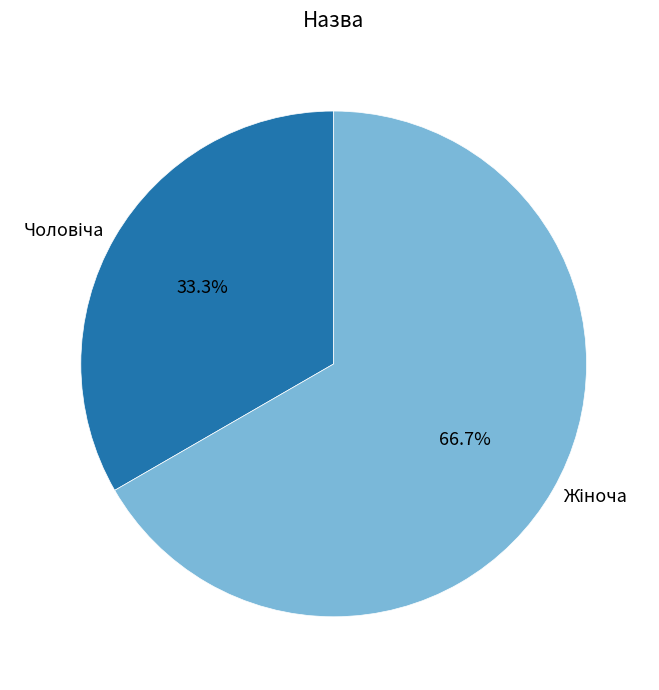

Is there a majority slice in this chart?

Yes